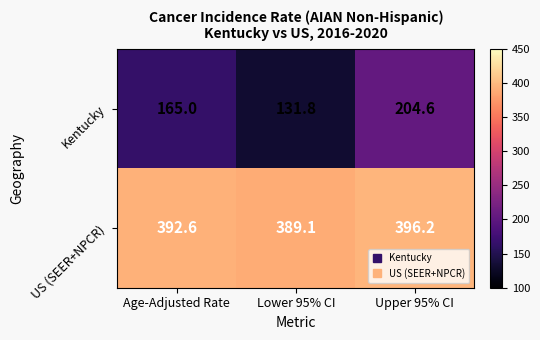

Which series has the largest range (max minus min)?

Kentucky